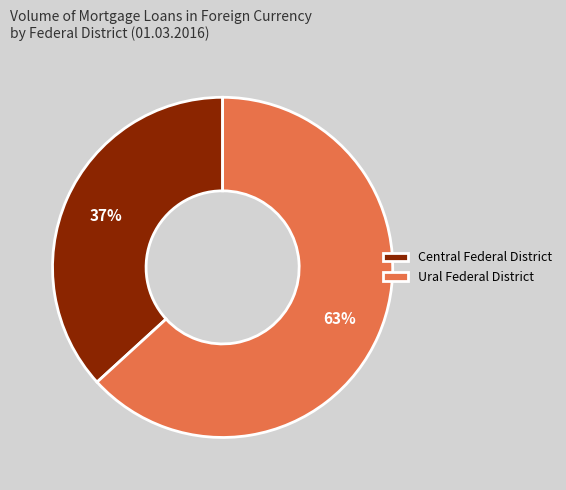

Combined, do Ural Federal District and Central Federal District account for over 50%?

Yes